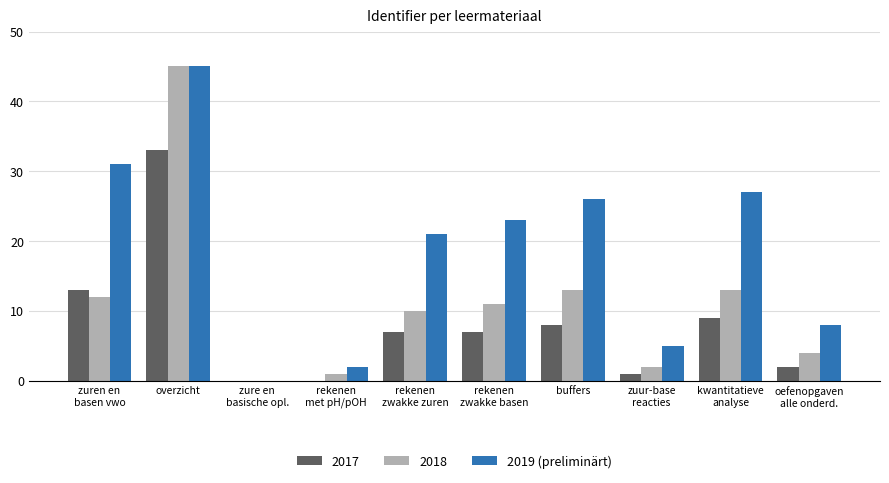

At which label does 2018 reach its peak?

overzicht